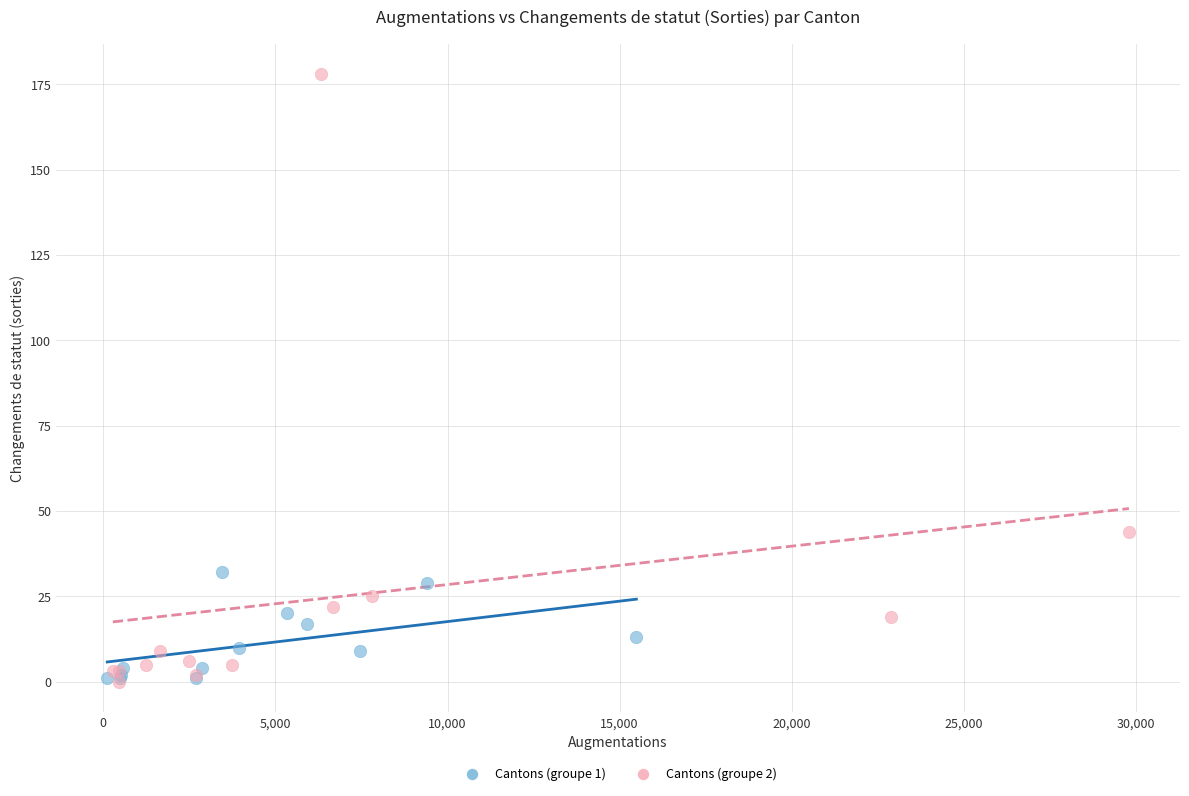

Which series reaches the maximum Y coordinate?

Cantons (groupe 2)